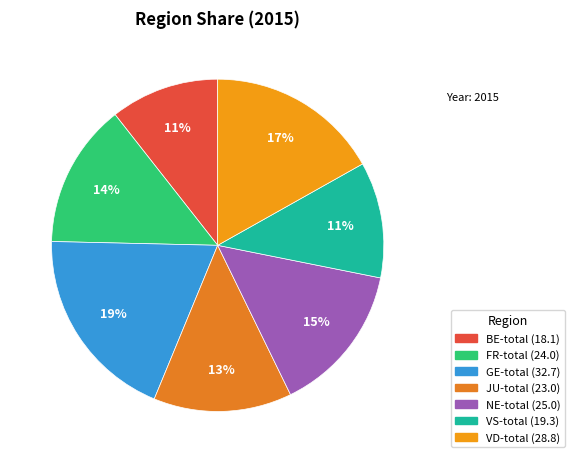

Combined, what portion of the pie is VD-total and JU-total?

30.3%